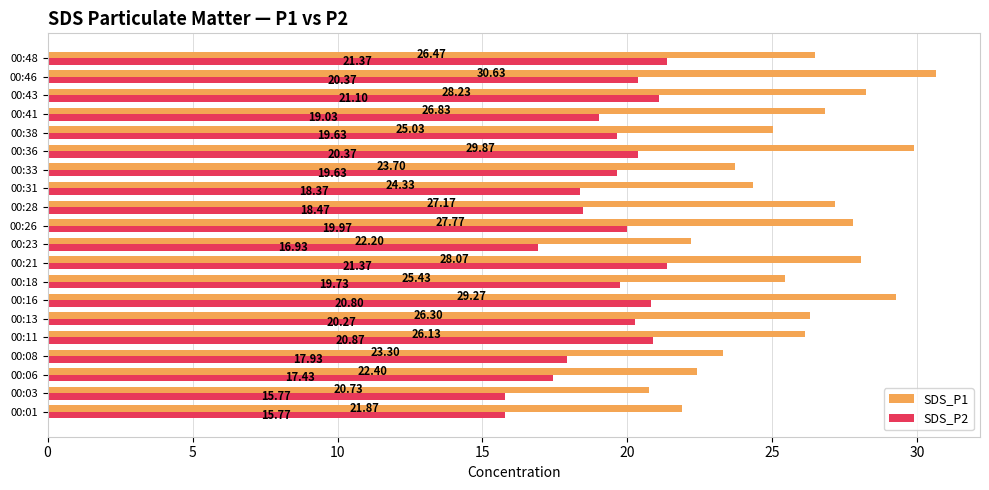

List the labels in order of SDS_P1 value, largest first.

00:46, 00:36, 00:16, 00:43, 00:21, 00:26, 00:28, 00:41, 00:48, 00:13, 00:11, 00:18, 00:38, 00:31, 00:33, 00:08, 00:06, 00:23, 00:01, 00:03